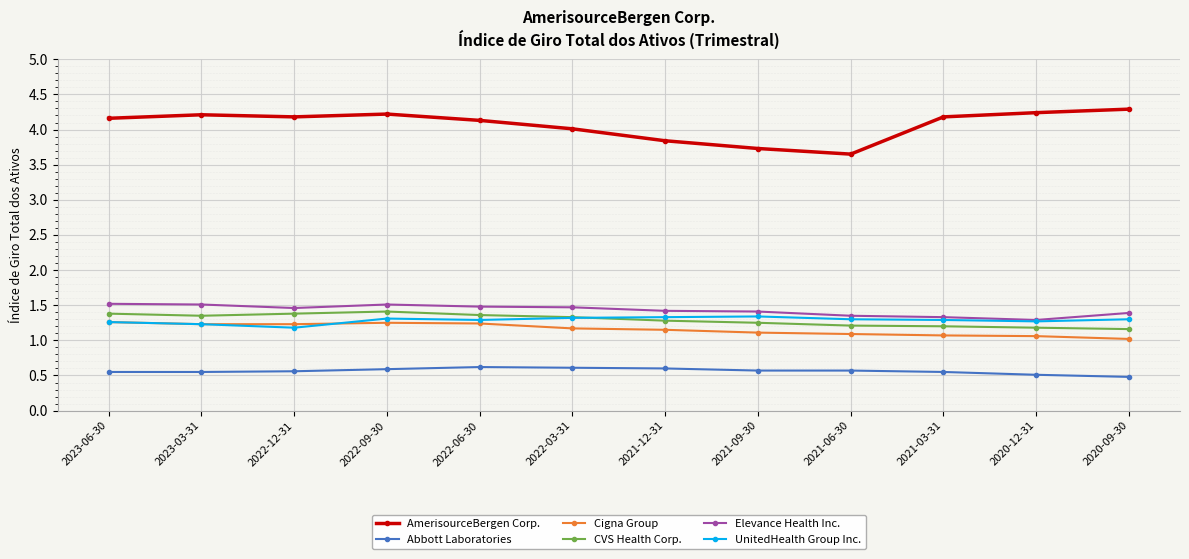

The UnitedHealth Group Inc. series shows 1.3 at 2021-03-31. True or false?

True